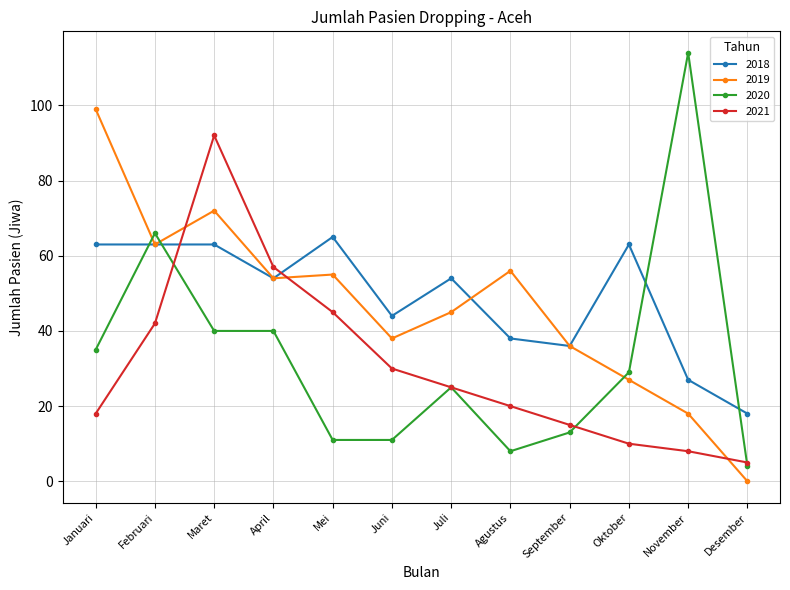

How many lines are shown in the chart?

4